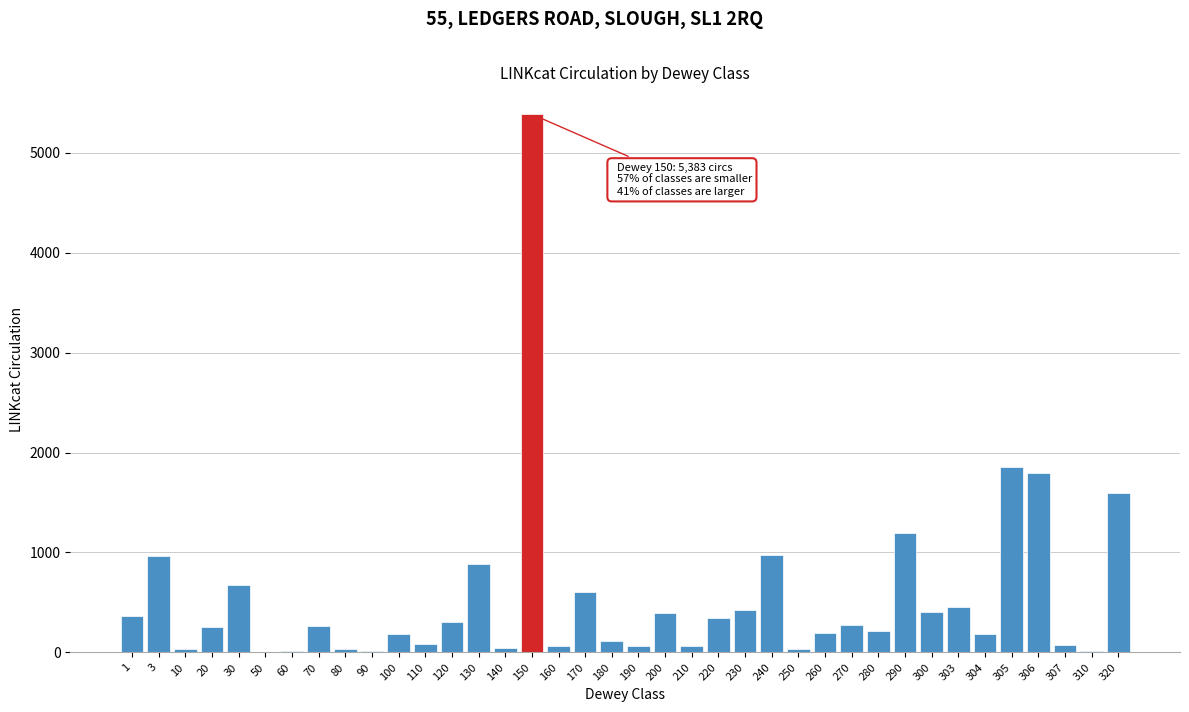

What is the greatest value displayed?

5383